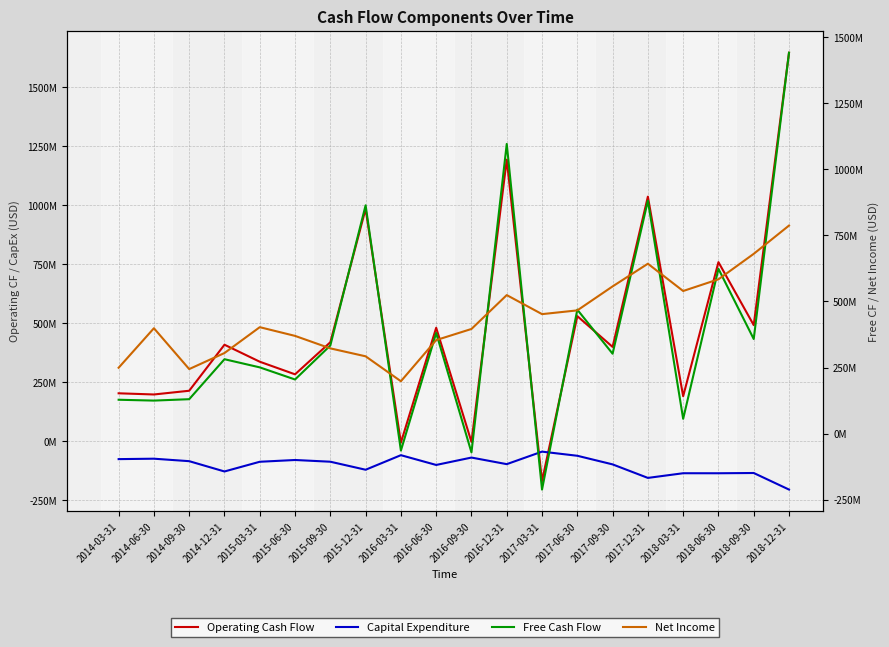

Where do Net Income and Operating Cash Flow first cross each other?

2014-09-30 and 2014-12-31